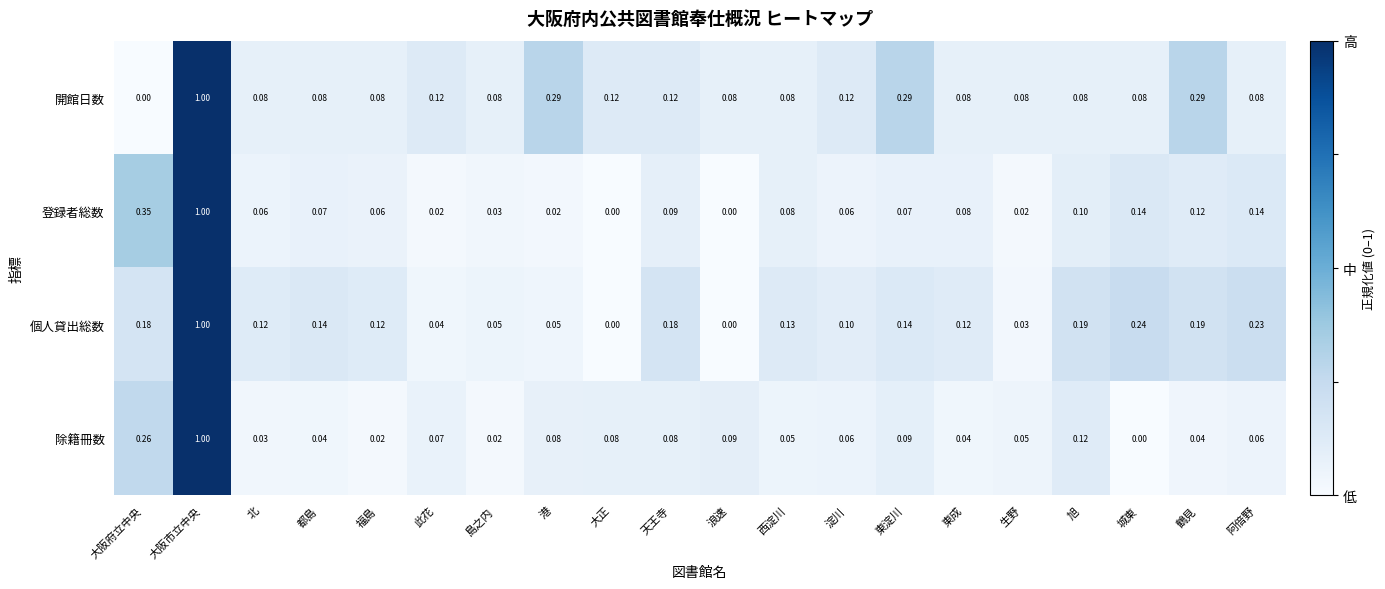

Which series has the largest total across all categories?

個人貸出総数